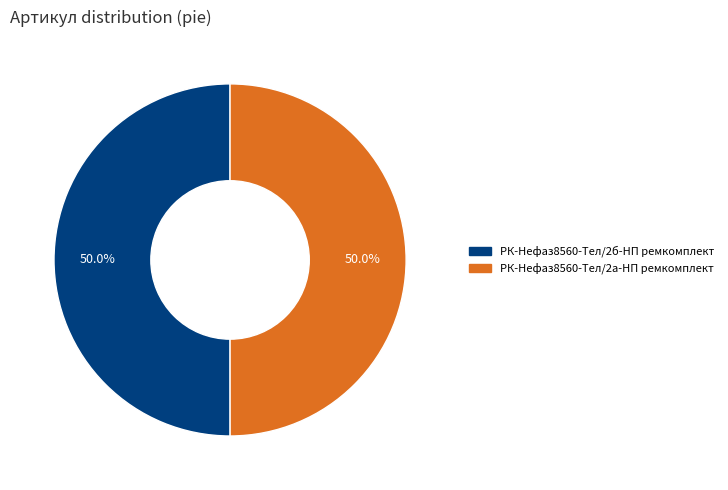

Do РК-Нефаз8560-Тел/2а-НП ремкомплект and РК-Нефаз8560-Тел/2б-НП ремкомплект together represent more than half of the pie?

Yes